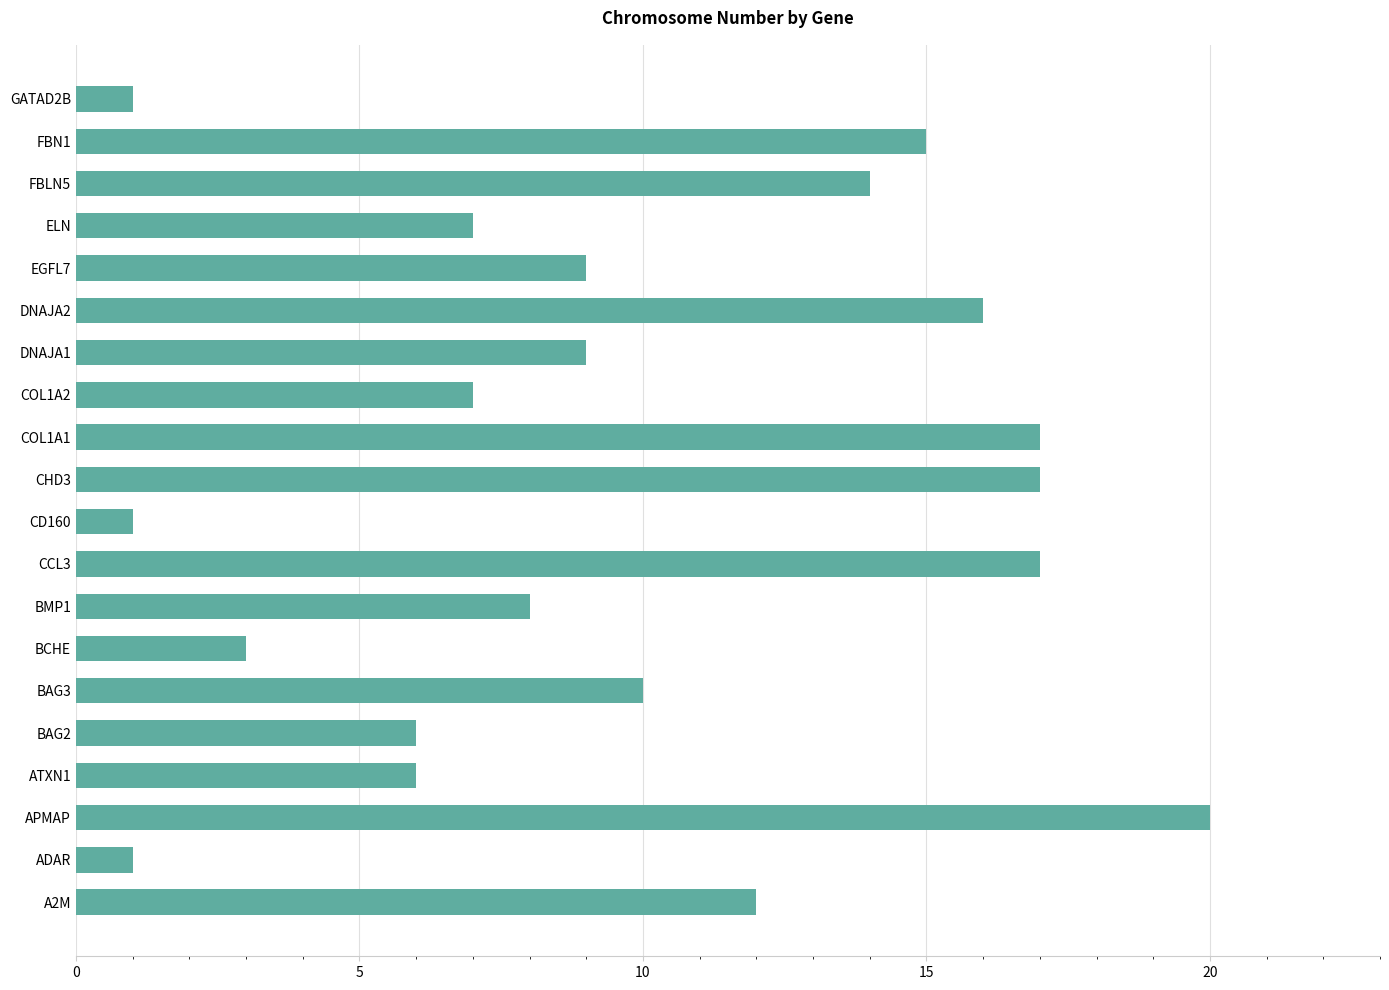

The value at COL1A2 is 12. True or false?

False